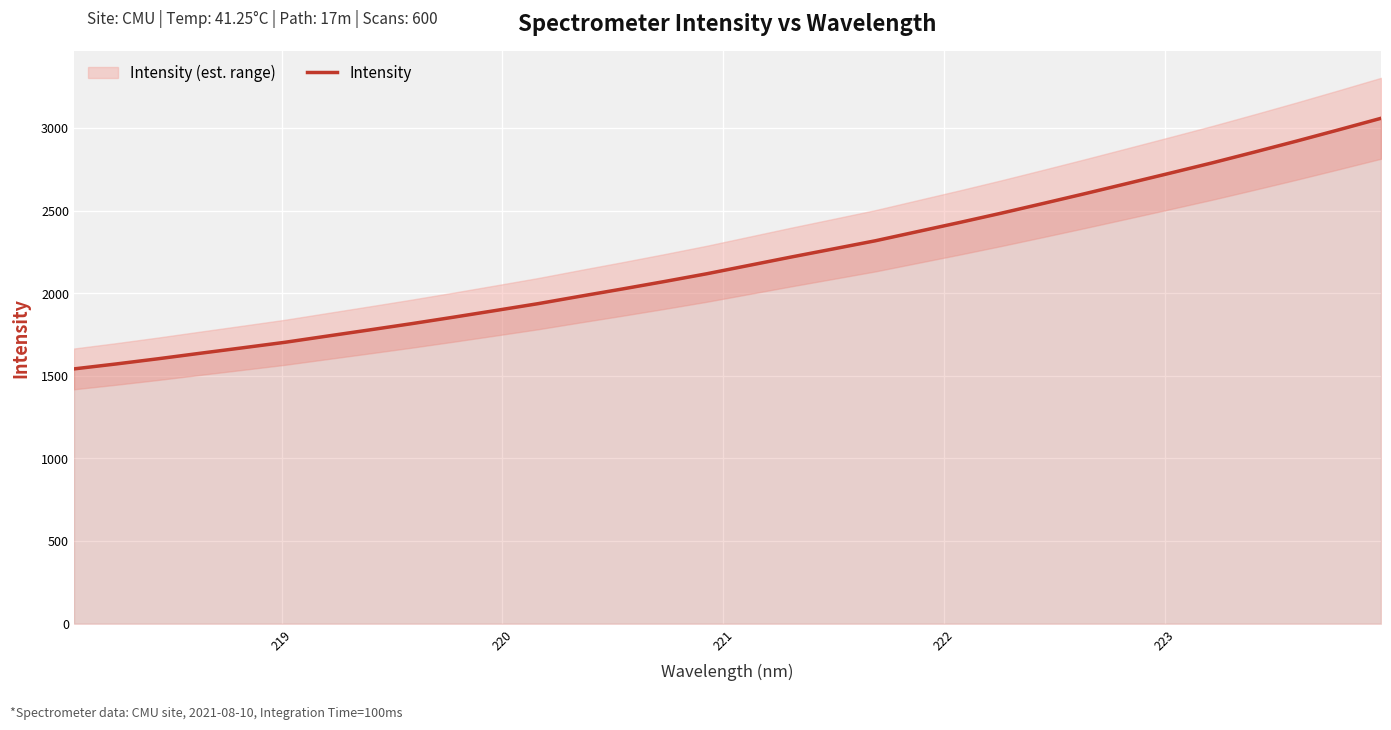

What is the lowest value of the Intensity series?

1541.9